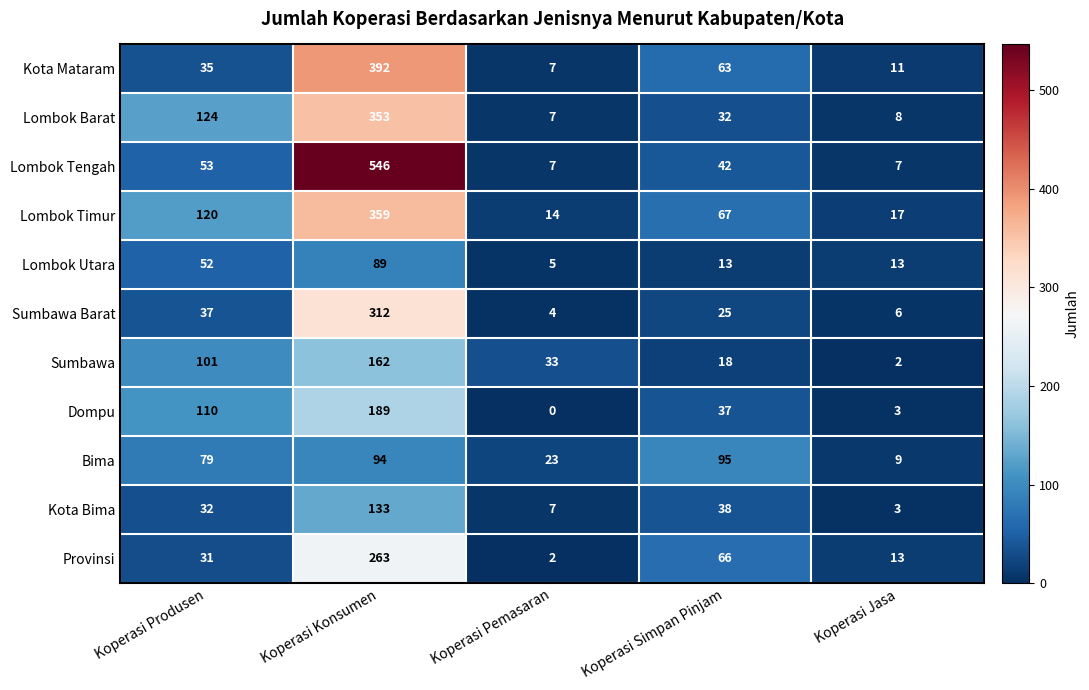

At which category does the chart reach its peak across all series?

Koperasi Konsumen